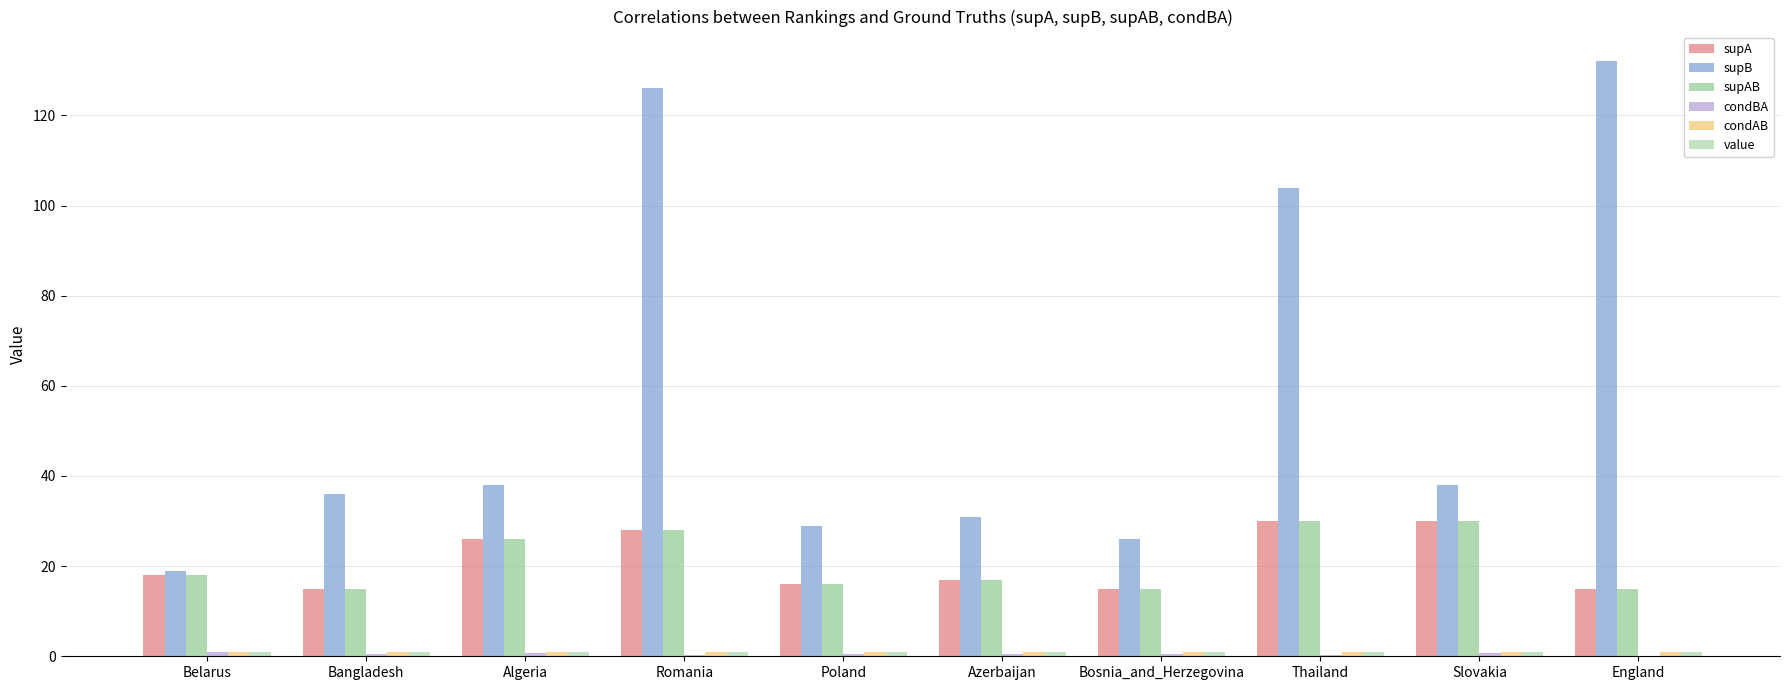

Which series has the widest spread of values?

supB